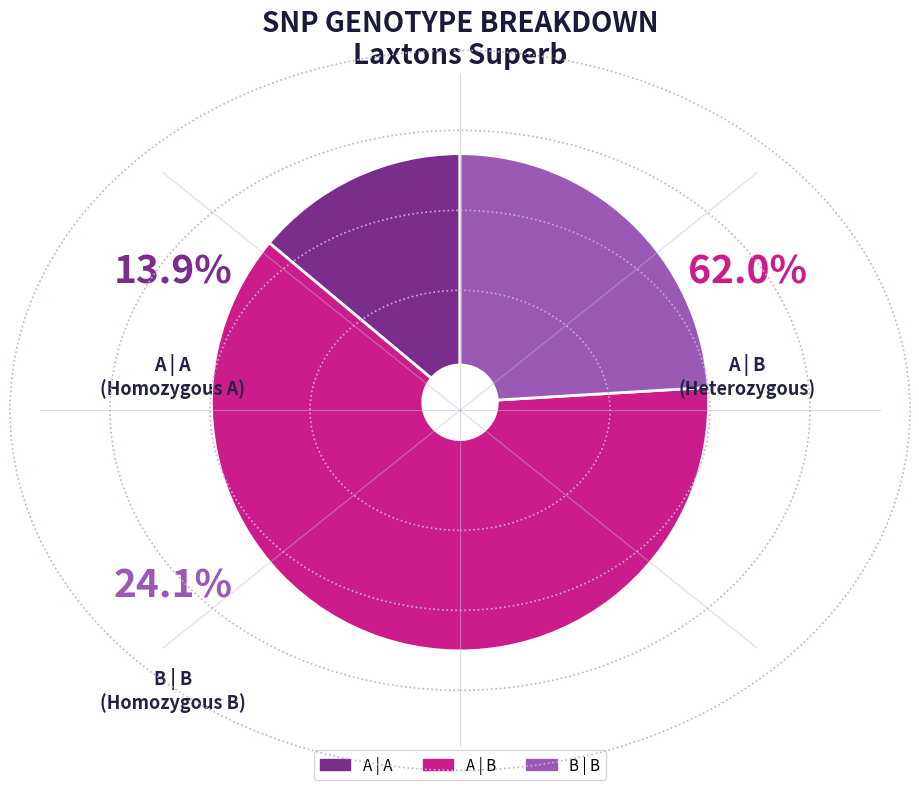

Do B | B and A | A together represent more than half of the pie?

No